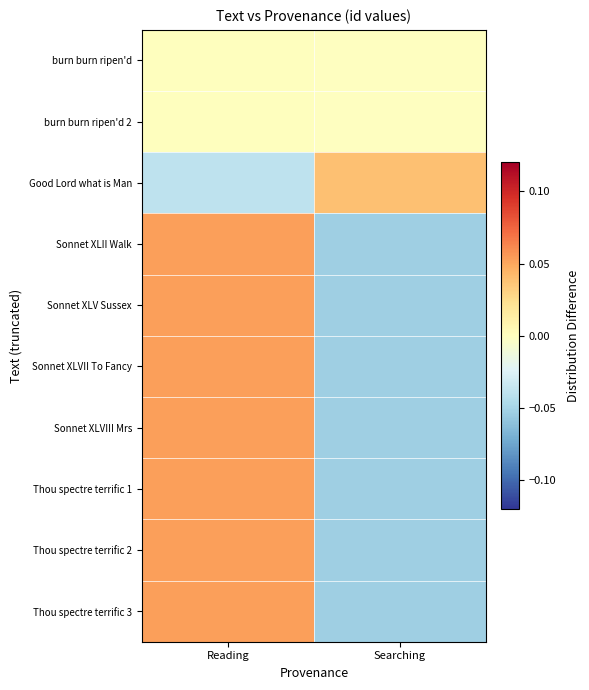

What is the total value across all series at Searching?

-0.3